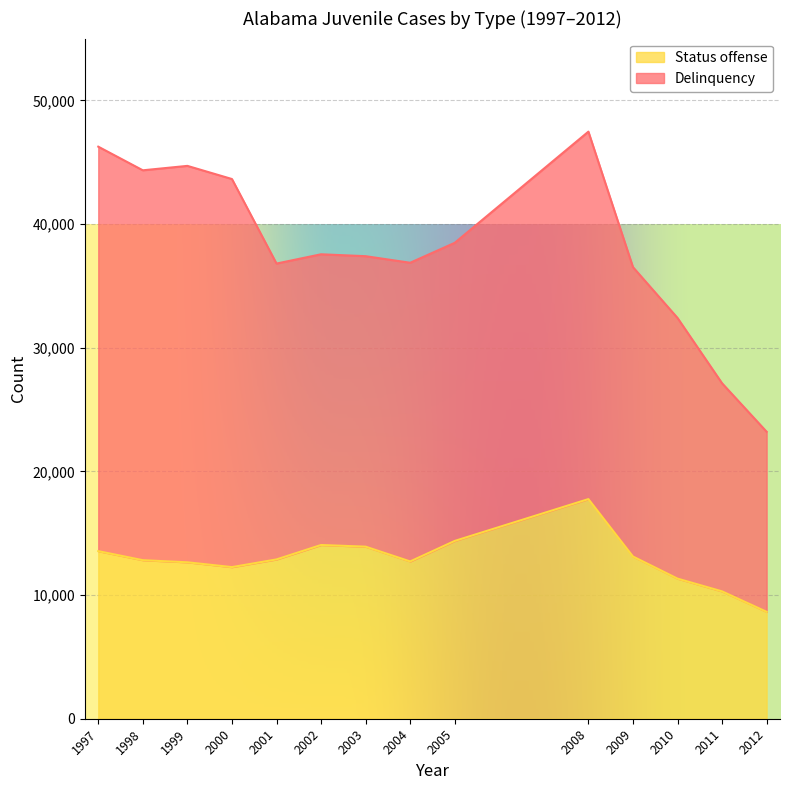

Which has a higher value, 2003 or 2009?

2003